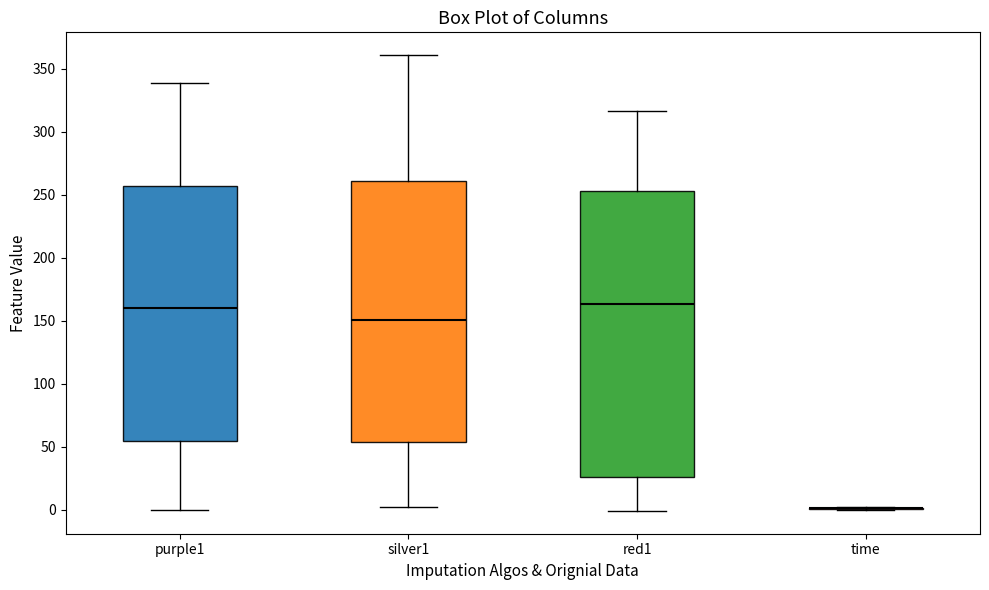

Which box is the tallest, from its lower edge to its upper edge?

red1